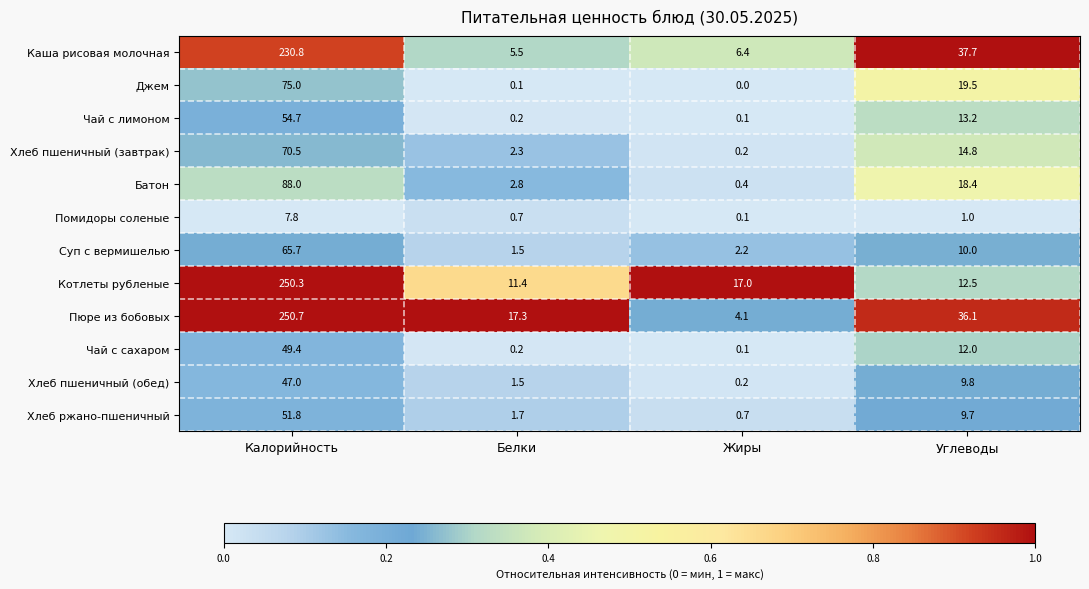

What is the average value of the Батон series?

27.4